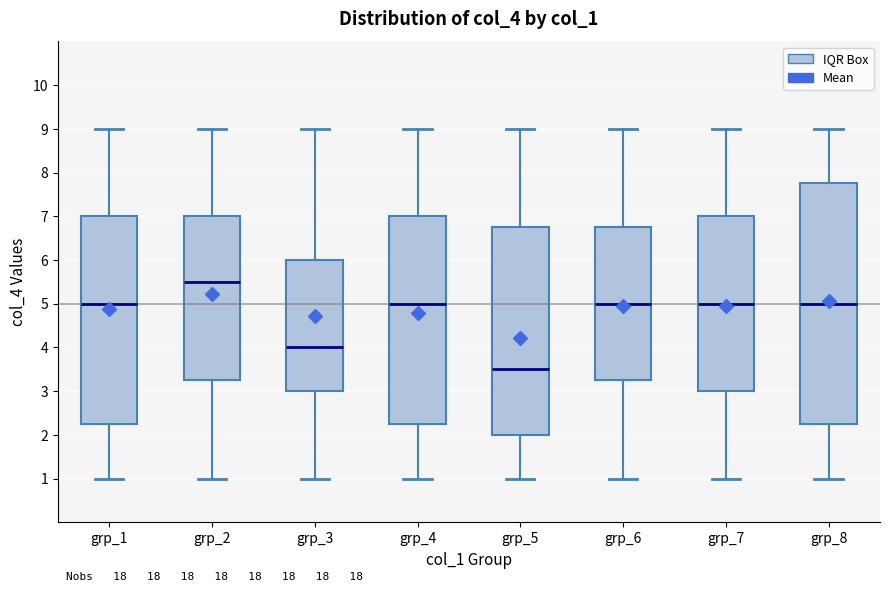

Reading left to right, transcribe this box plot: for each box, give where its median line is, the range the box spans, and where its two whiskers end, as read against the y-axis. The values are not printed on the chart, so give them approximately, as read against the axis.

grp_1: median 5.0, box 2.3 to 7.0, whiskers 1.0 to 9.0
grp_2: median 5.5, box 3.3 to 7.0, whiskers 1.0 to 9.0
grp_3: median 4.0, box 3.0 to 6.0, whiskers 1.0 to 9.0
grp_4: median 5.0, box 2.3 to 7.0, whiskers 1.0 to 9.0
grp_5: median 3.5, box 2.0 to 6.8, whiskers 1.0 to 9.0
grp_6: median 5.0, box 3.3 to 6.8, whiskers 1.0 to 9.0
grp_7: median 5.0, box 3.0 to 7.0, whiskers 1.0 to 9.0
grp_8: median 5.0, box 2.3 to 7.8, whiskers 1.0 to 9.0